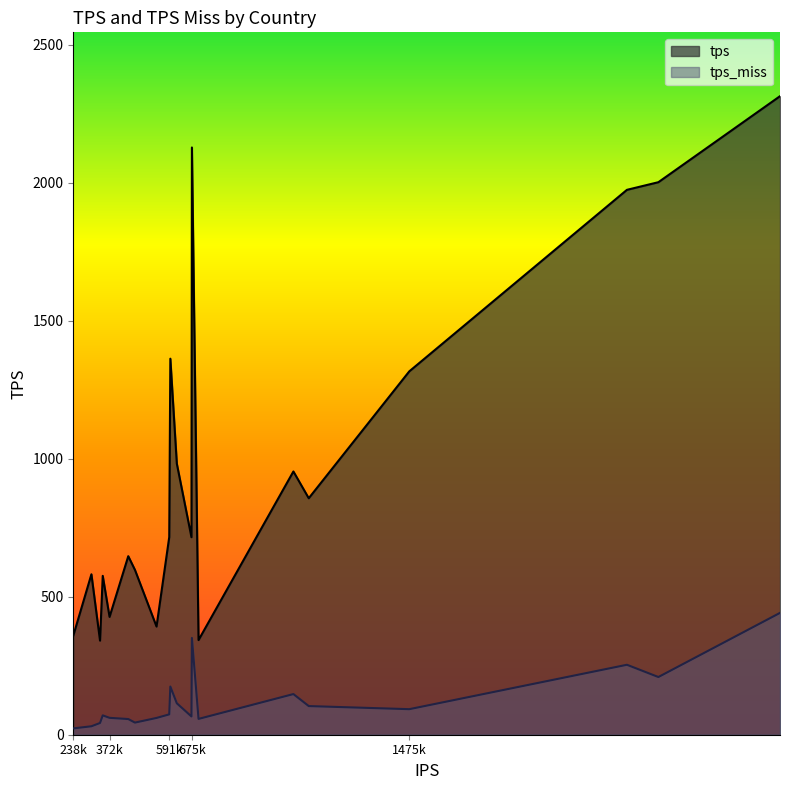

Which series has the largest total across all categories?

tps